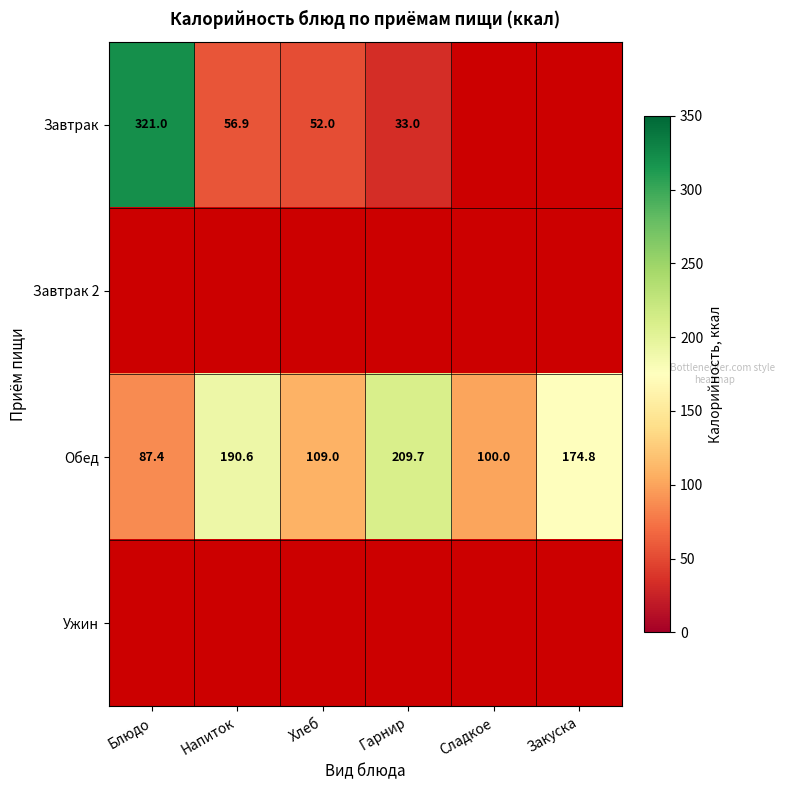

Count the number of categories in the chart.

6